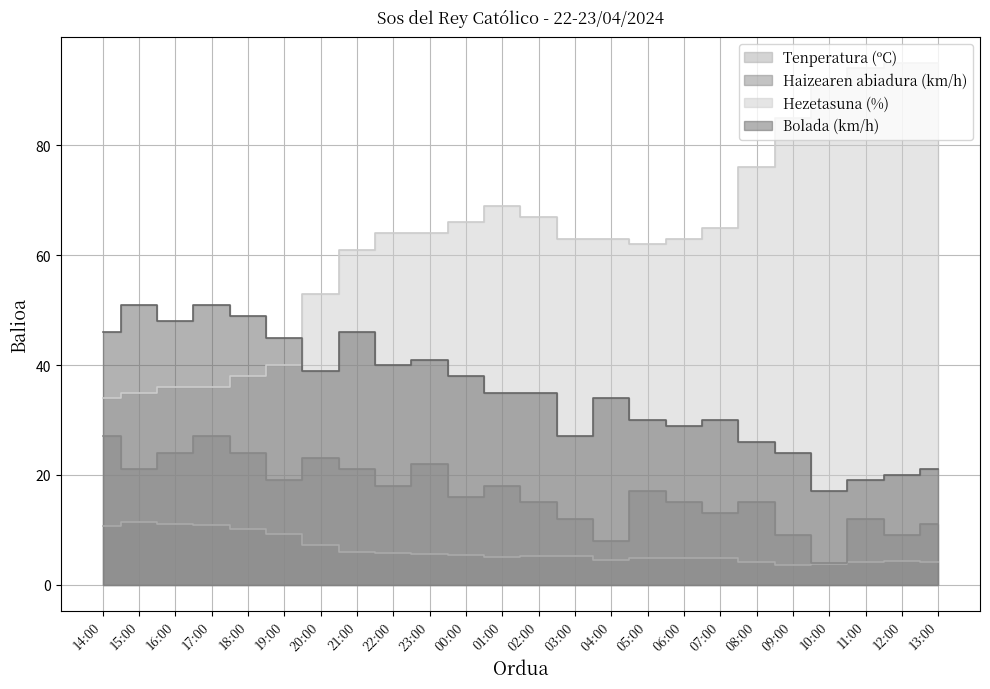

Reading left to right, transcribe all the data shown in this chart.

Tenperatura (ºC): 10.7	11.4	11.1	10.8	10.1	9.2	7.3	6.0	5.7	5.6	5.4	5.1	5.2	5.3	4.6	4.8	4.9	4.9	4.2	3.6	3.8	4.2	4.4	4.1
Haizearen abiadura (km/h): 27.0	21.0	24.0	27.0	24.0	19.0	23.0	21.0	18.0	22.0	16.0	18.0	15.0	12.0	8.0	17.0	15.0	13.0	15.0	9.0	4.0	12.0	9.0	11.0
Hezetasuna (%): 34.0	35.0	36.0	36.0	38.0	40.0	53.0	61.0	64.0	64.0	66.0	69.0	67.0	63.0	63.0	62.0	63.0	65.0	76.0	85.0	91.0	94.0	95.0	95.0
Bolada (km/h): 46.0	51.0	48.0	51.0	49.0	45.0	39.0	46.0	40.0	41.0	38.0	35.0	35.0	27.0	34.0	30.0	29.0	30.0	26.0	24.0	17.0	19.0	20.0	21.0